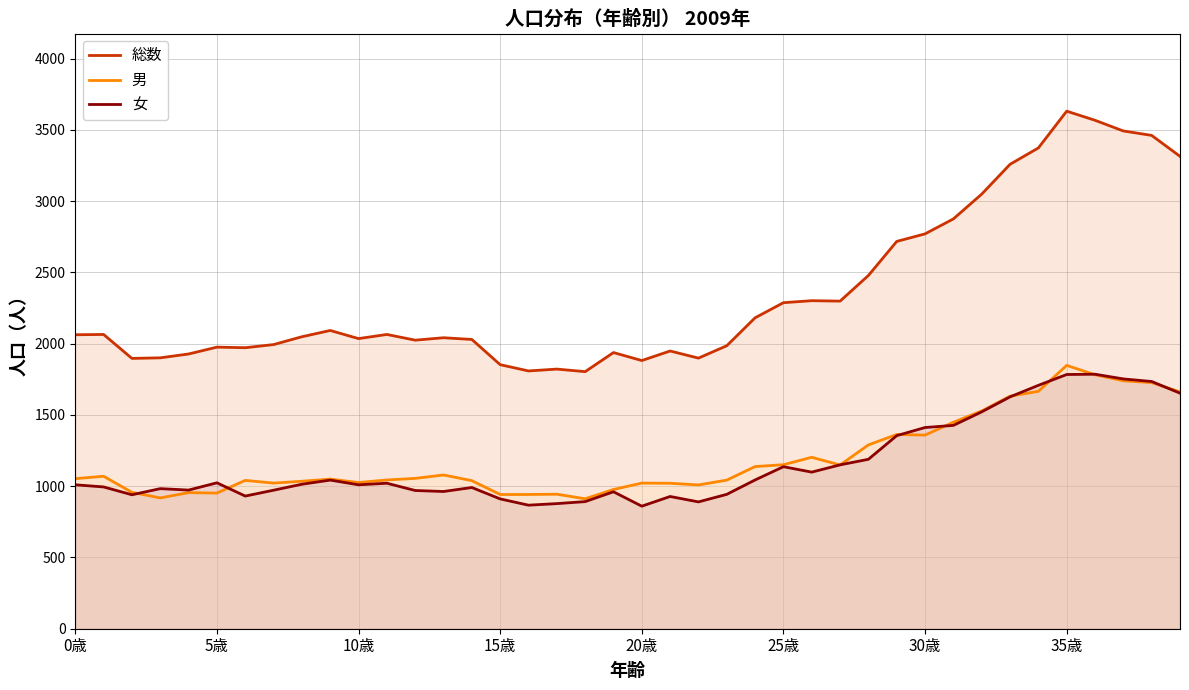

Which series has the largest total across all categories?

総数